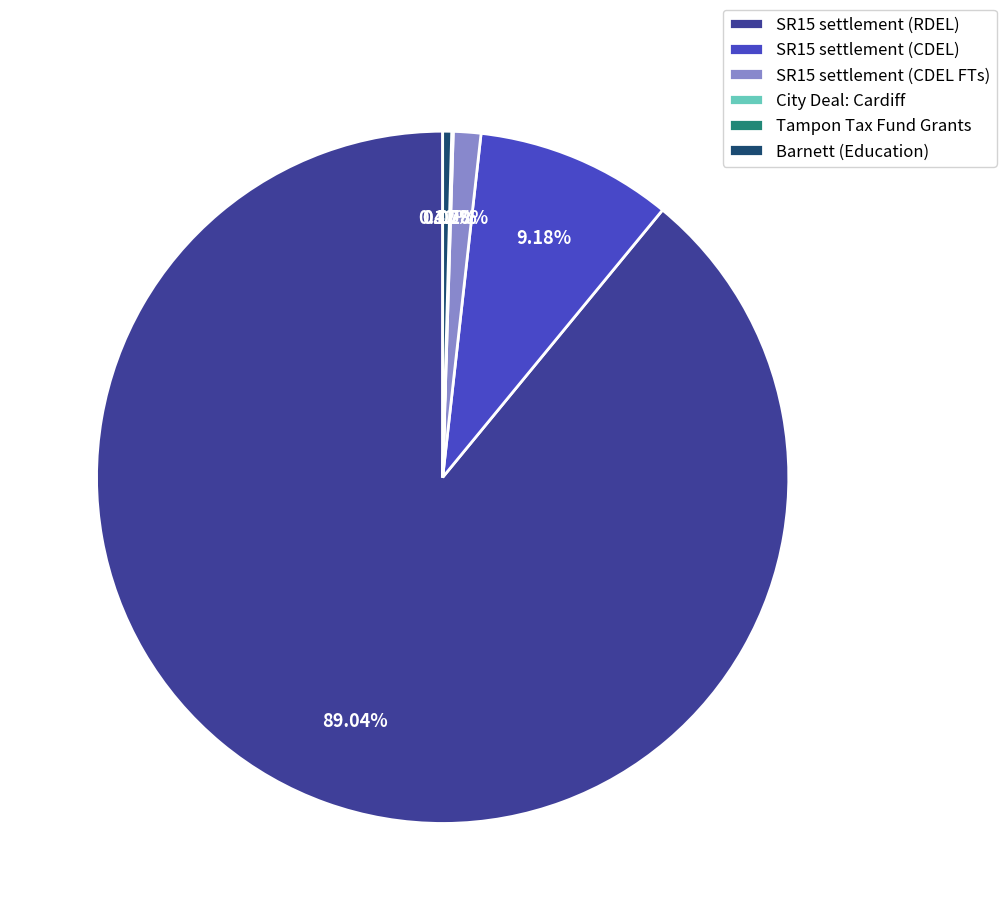

What percentage do Barnett (Education) and SR15 settlement (CDEL) together represent?

9.6%